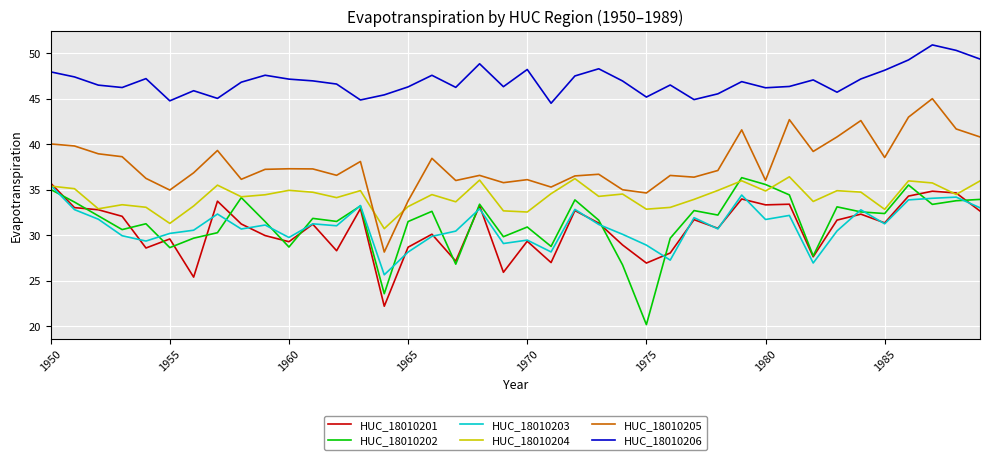

In HUC_18010202, how many points are higher than both neighbors (excluding endpoints)?

12